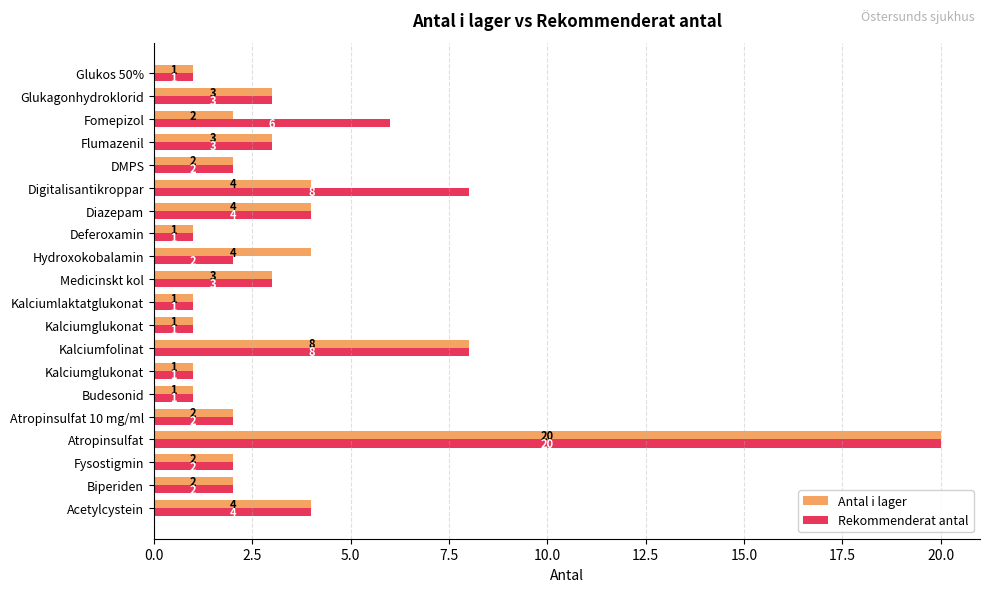

Count the number of data series in this chart.

2